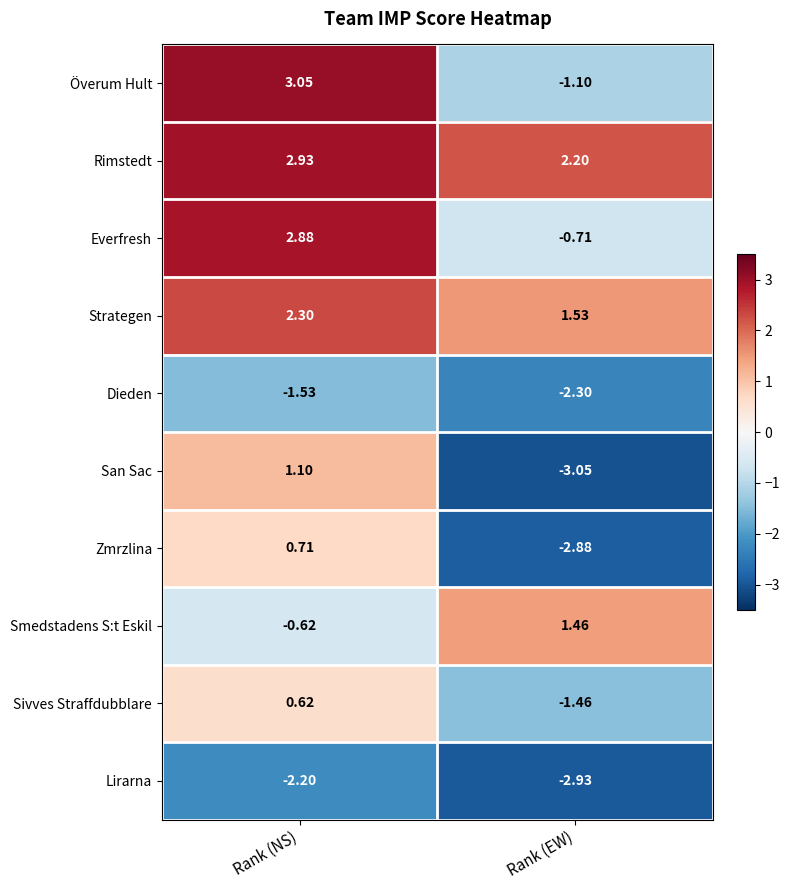

Which series has the largest total across all categories?

Rimstedt